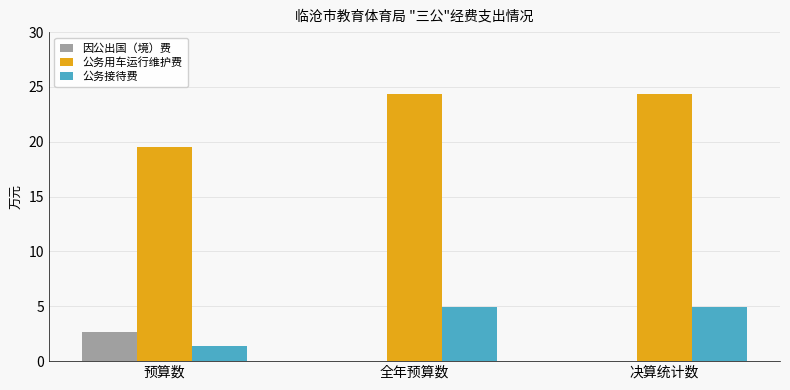

Is it true that 公务接待费 equals 4.9 at 全年预算数?

True